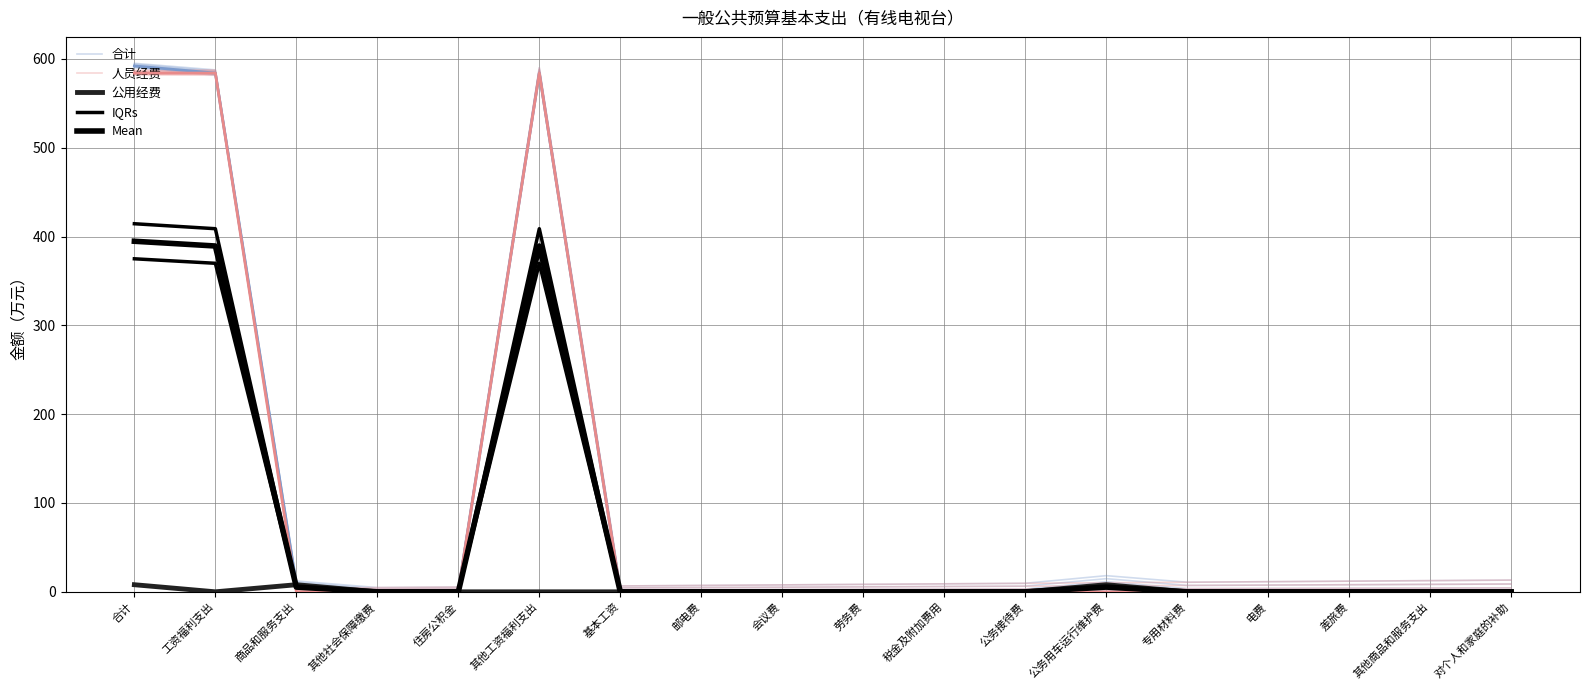

Reading left to right, what are all the values shown in this chart?

合计: 592.0	584.0	8.0	0.0	0.0	584.0	0.0	0.0	0.0	0.0	0.0	0.0	8.0	0.0	0.0	0.0	0.0	0.0
人员经费: 584.0	584.0	0.0	0.0	0.0	584.0	0.0	0.0	0.0	0.0	0.0	0.0	0.0	0.0	0.0	0.0	0.0	0.0
公用经费: 8.0	0.0	8.0	0.0	0.0	0.0	0.0	0.0	0.0	0.0	0.0	0.0	8.0	0.0	0.0	0.0	0.0	0.0
IQRs: 414.4	408.8	5.6	0.0	0.0	408.8	0.0	0.0	0.0	0.0	0.0	0.0	5.6	0.0	0.0	0.0	0.0	0.0
Mean: 394.7	389.3	5.3	0.0	0.0	389.3	0.0	0.0	0.0	0.0	0.0	0.0	5.3	0.0	0.0	0.0	0.0	0.0